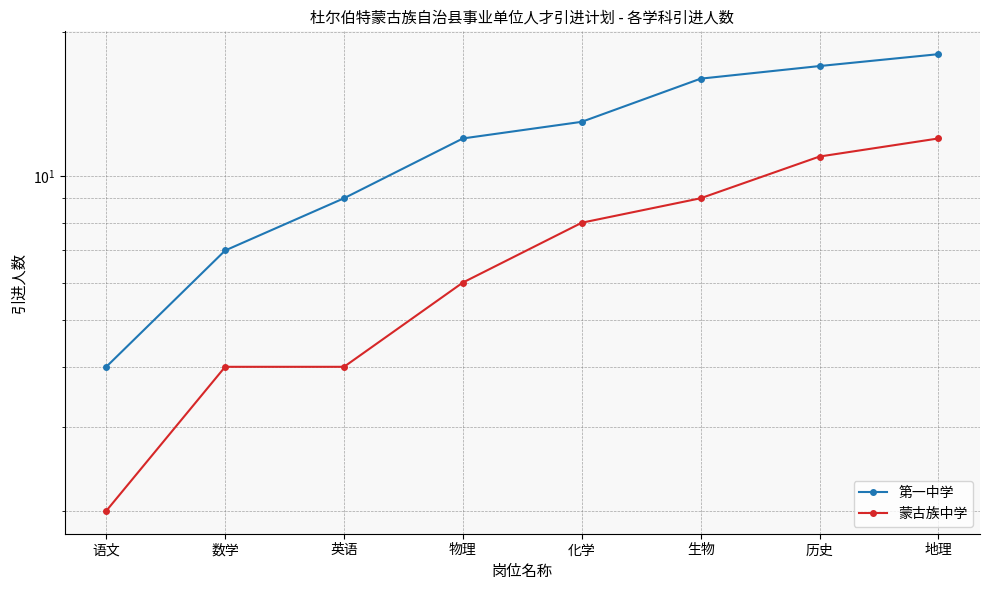

How many values in the 第一中学 series exceed 13?

3